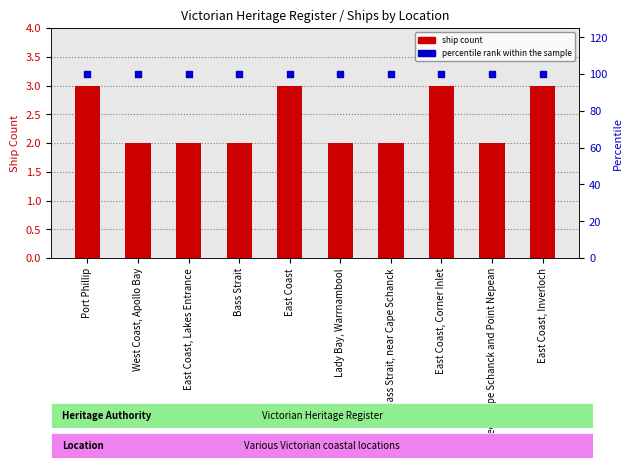

Is the value of percentile rank within the sample at East Coast, Corner Inlet greater than the value of ship count at East Coast, Inverloch?

Yes